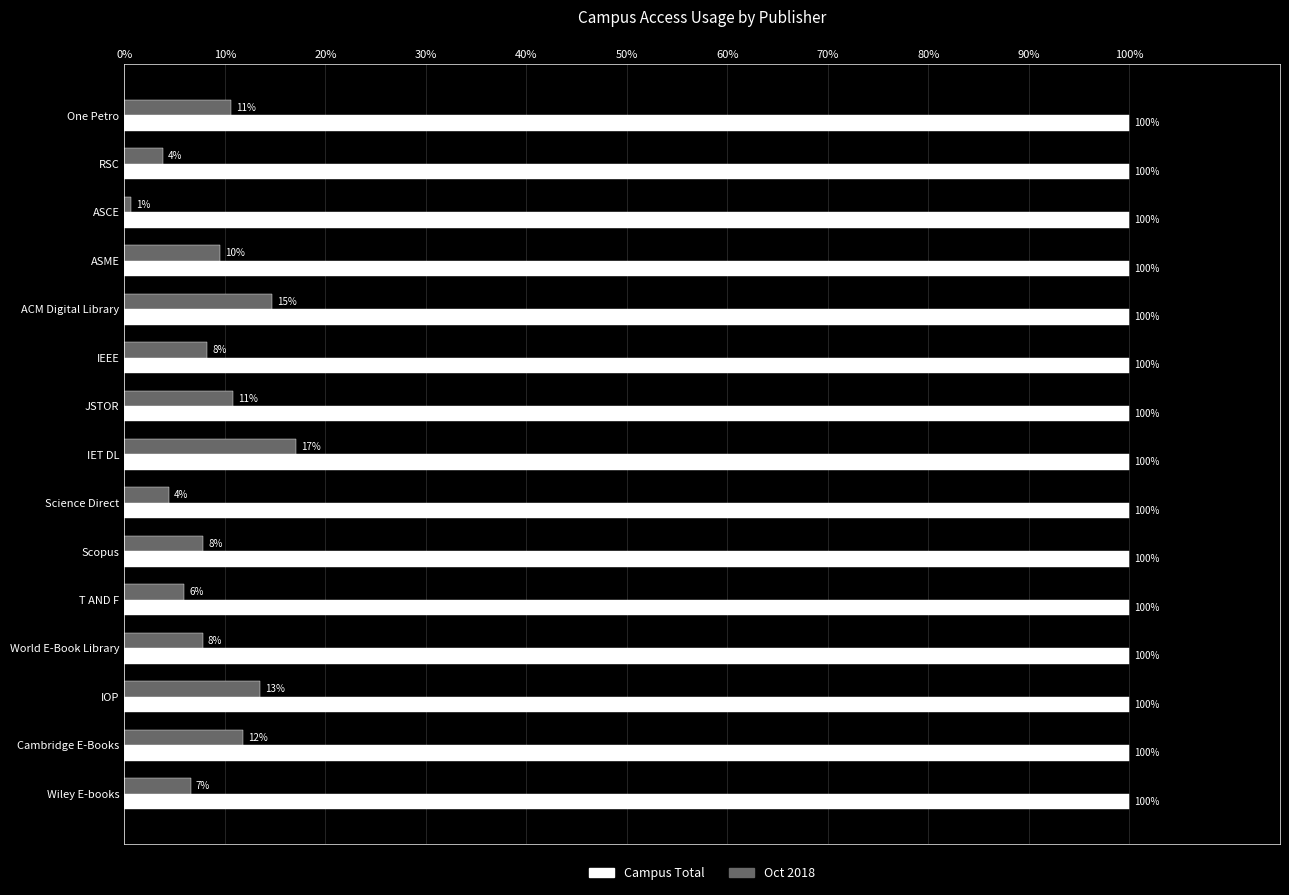

At how many categories does at least one series exceed 0?

15